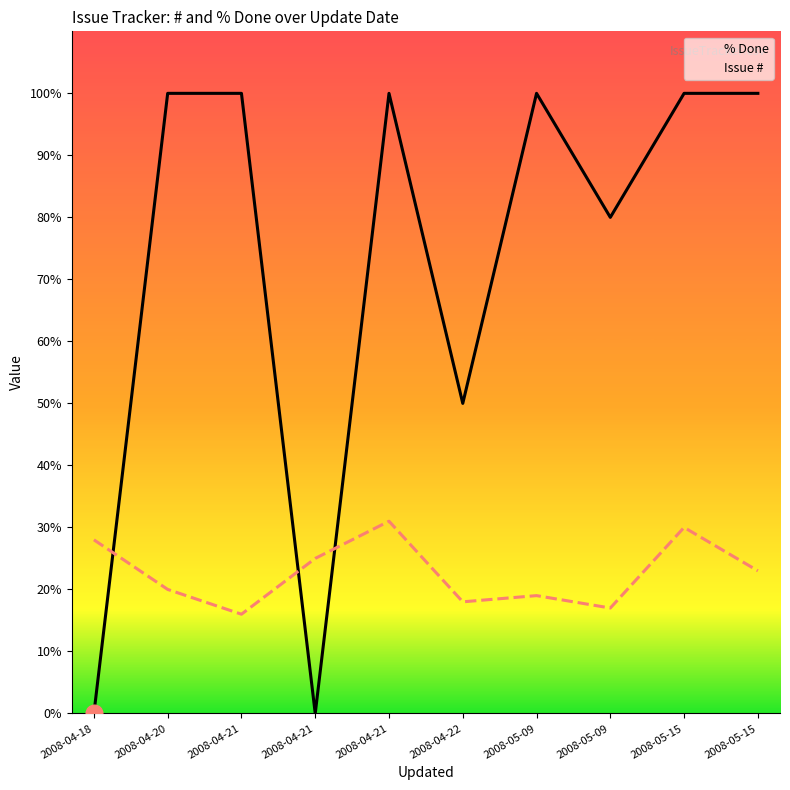

Which series has the largest range (max minus min)?

% Done